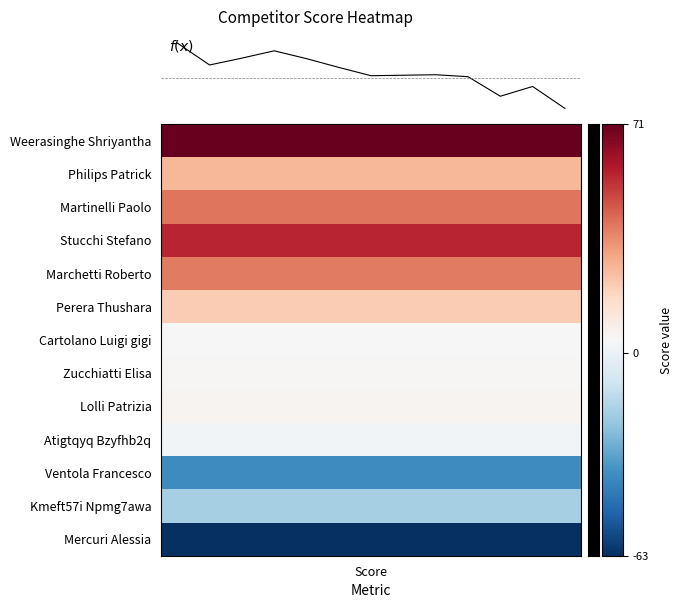

Does the chart have visible grid lines?

No